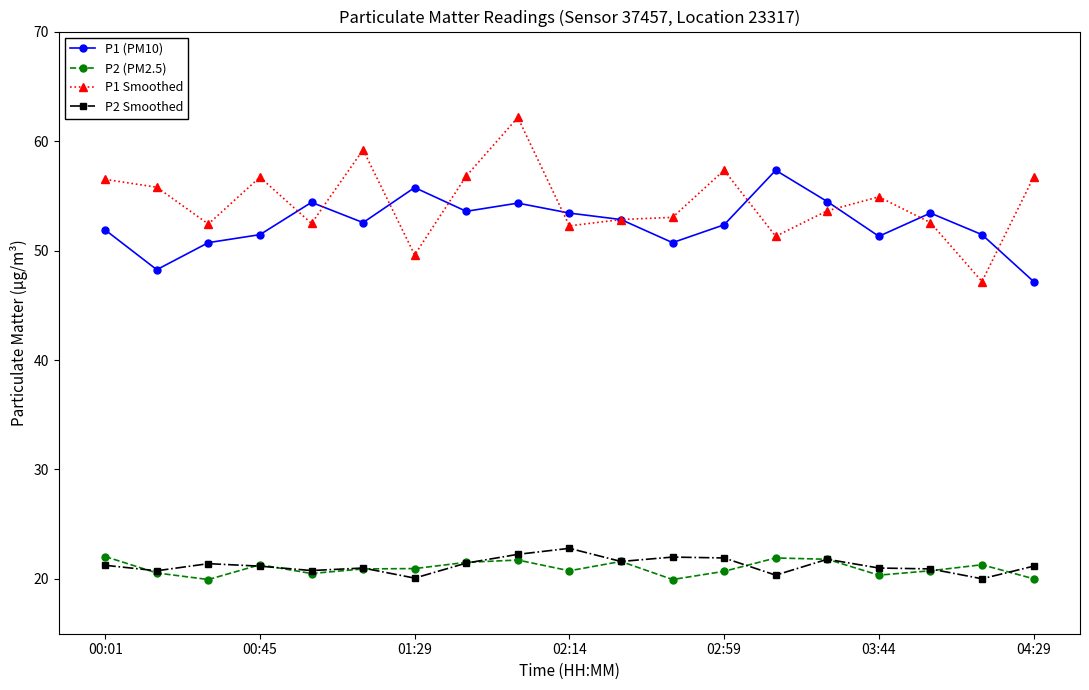

What are all the series names shown in the legend?

P1 (PM10), P2 (PM2.5), P1 Smoothed, P2 Smoothed